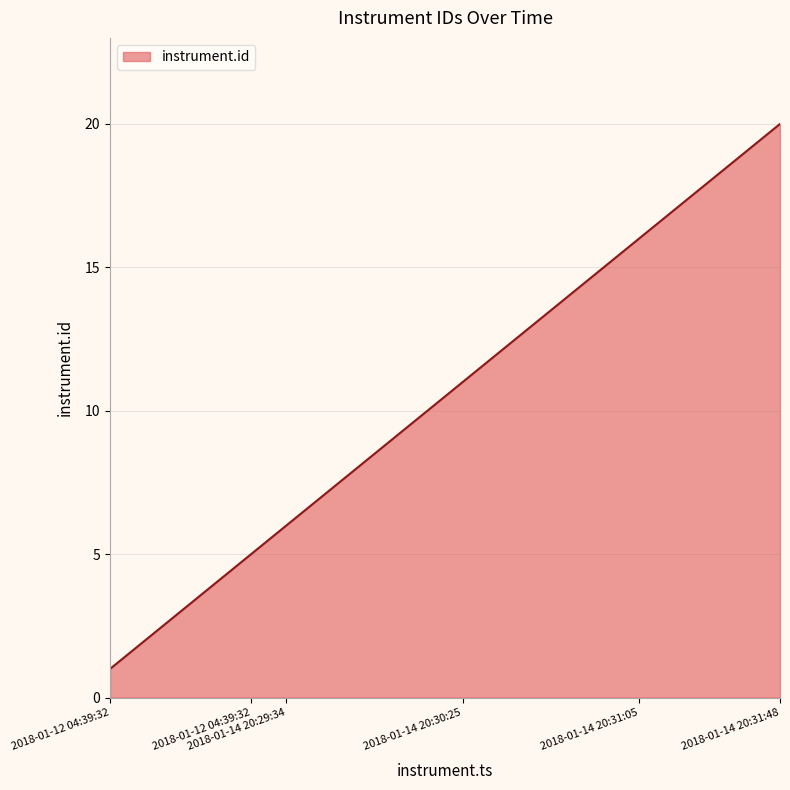

What is the greatest value displayed?

20